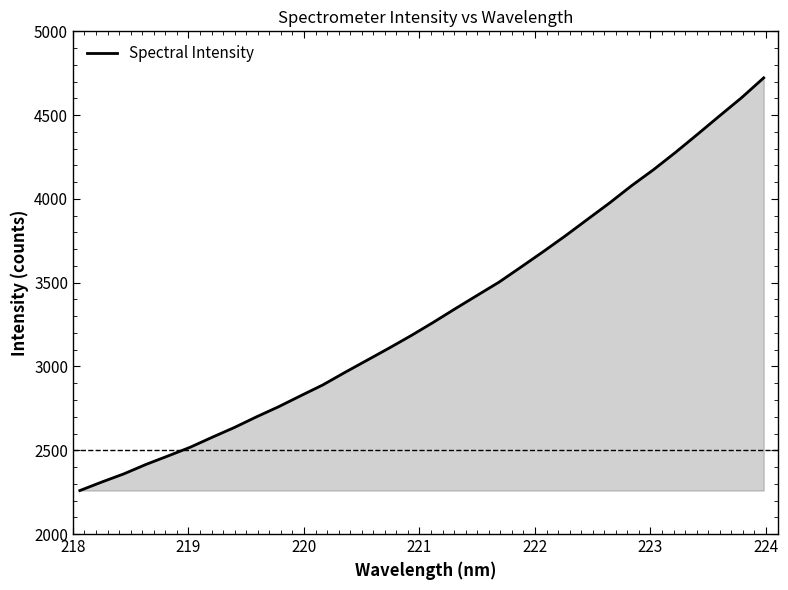

What is the greatest value displayed?

4722.5